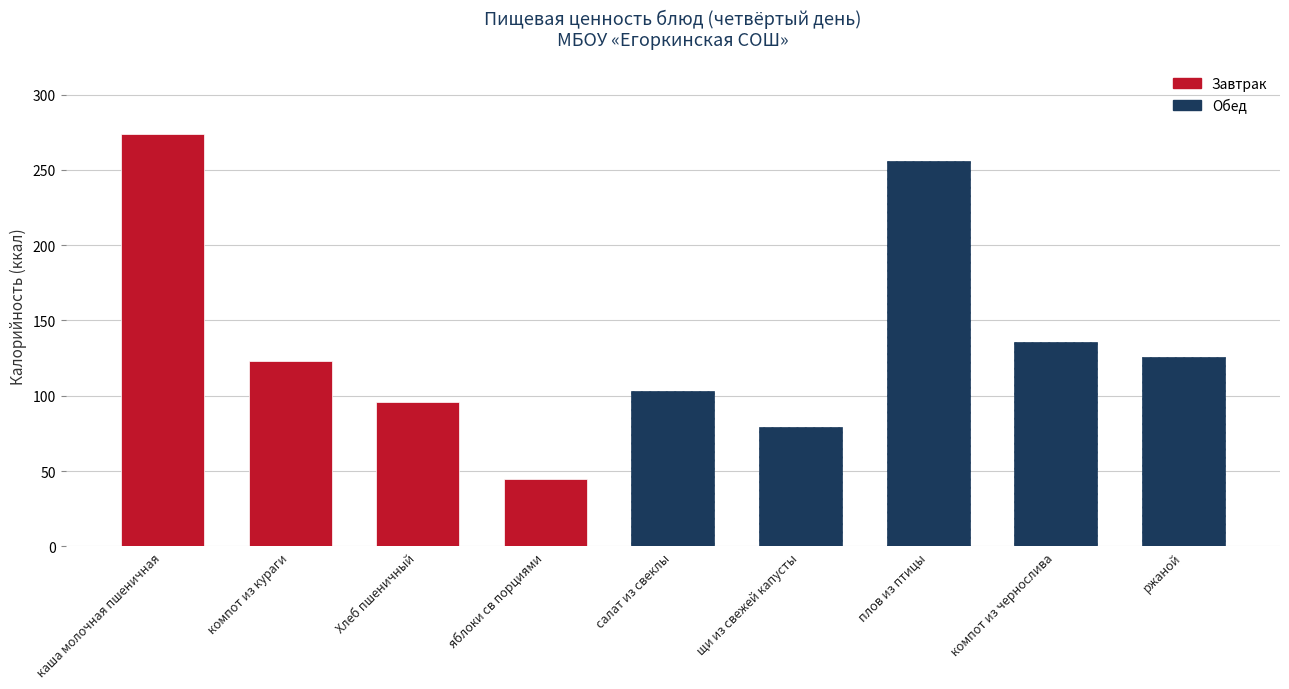

What position from the left is компот из кураги?

2